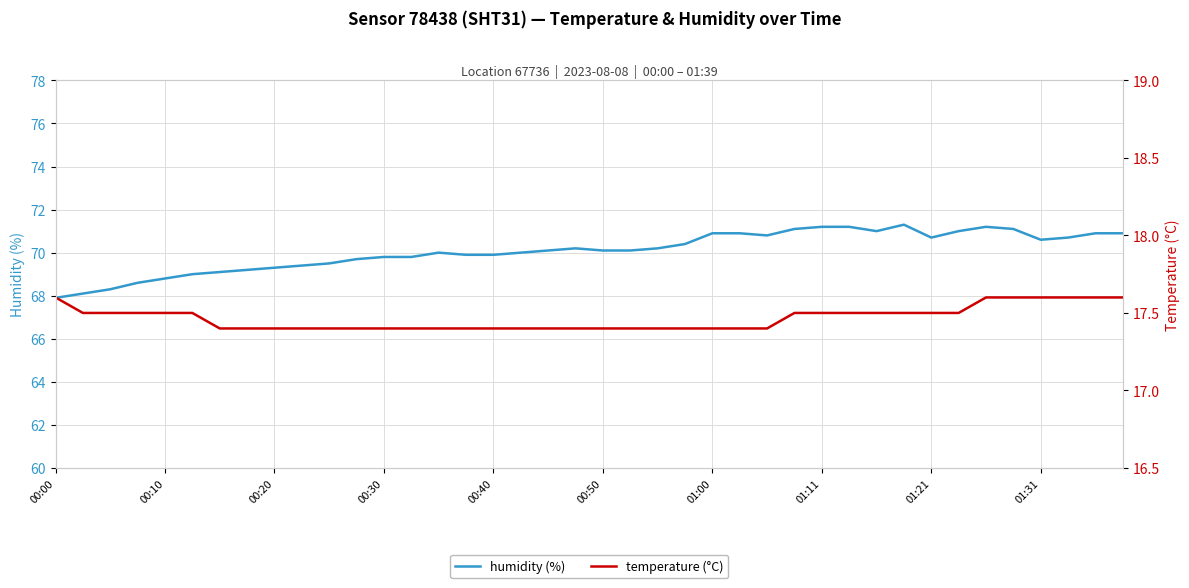

Rank the series by their average value, from lowest to highest.

temperature (°C), humidity (%)